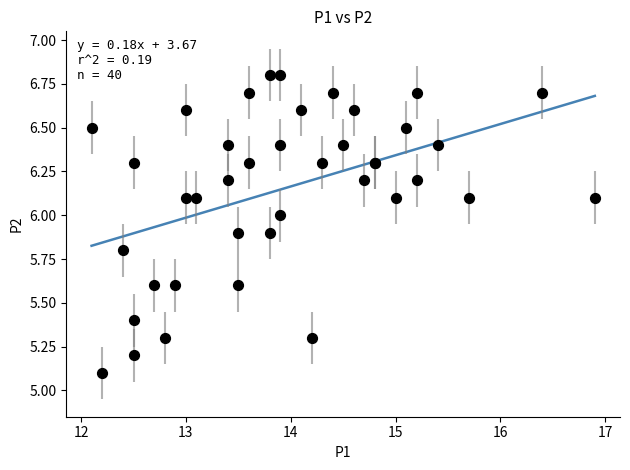

What Y value in the scatter plot is closest to 5?

5.1